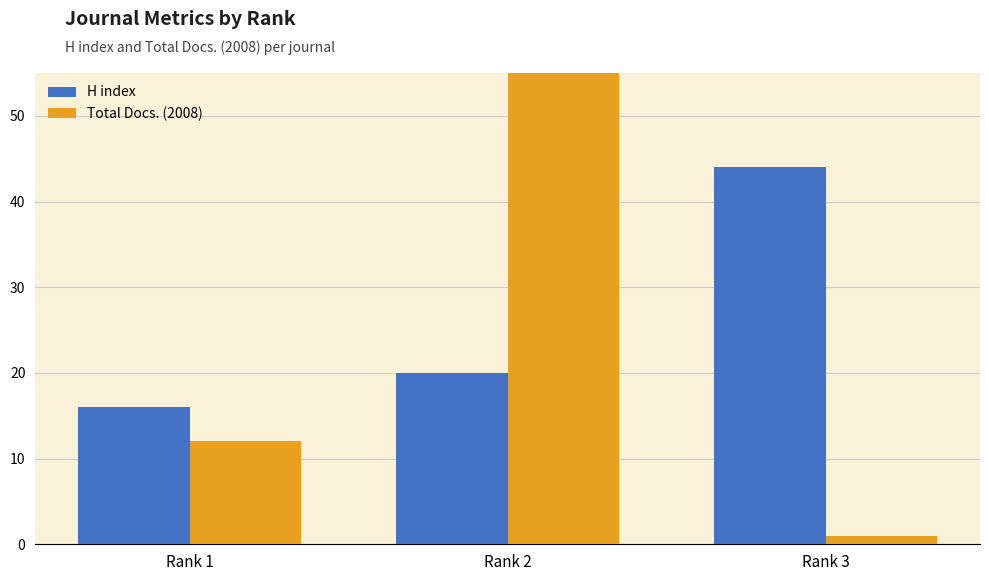

What is the difference between the second highest and minimum values in the Total Docs. (2008) series?

11